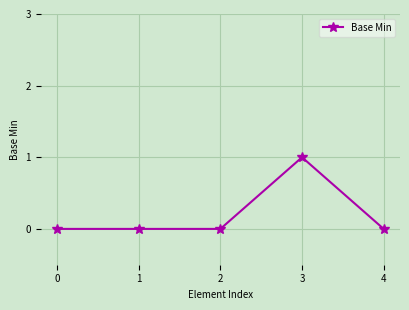

Reading right to left, extract all data points from this chart.

4=0	3=1	2=0	1=0	0=0